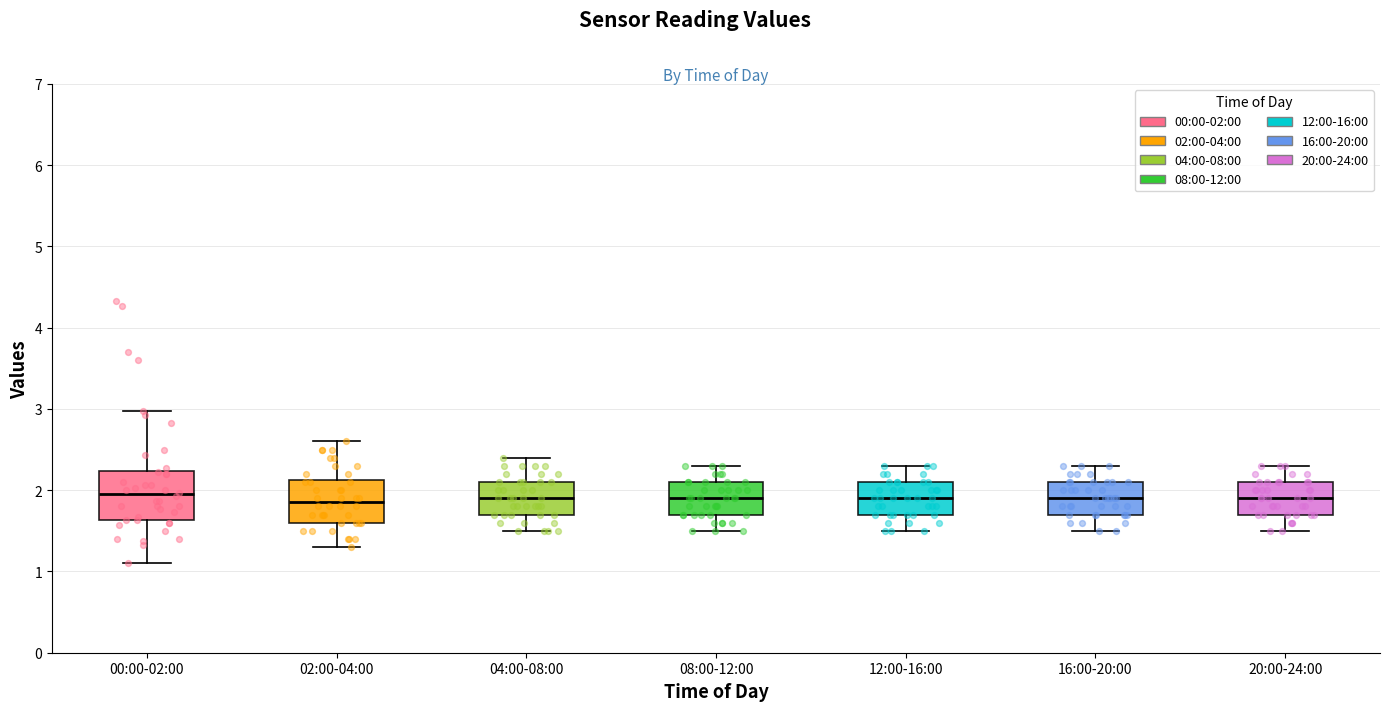

Where does the upper whisker of the box for 20:00-24:00 end on the y-axis? The values are not printed on the chart, so give them approximately, as read against the axis.

2.3